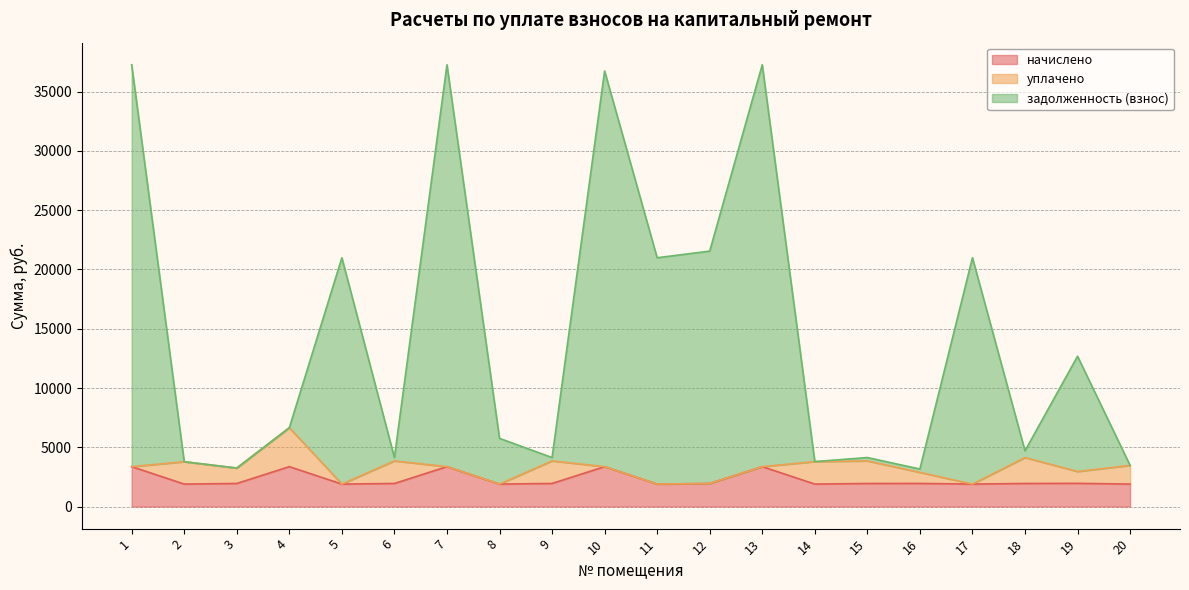

Which category has the lowest value in the задолженность (взнос) series?

16